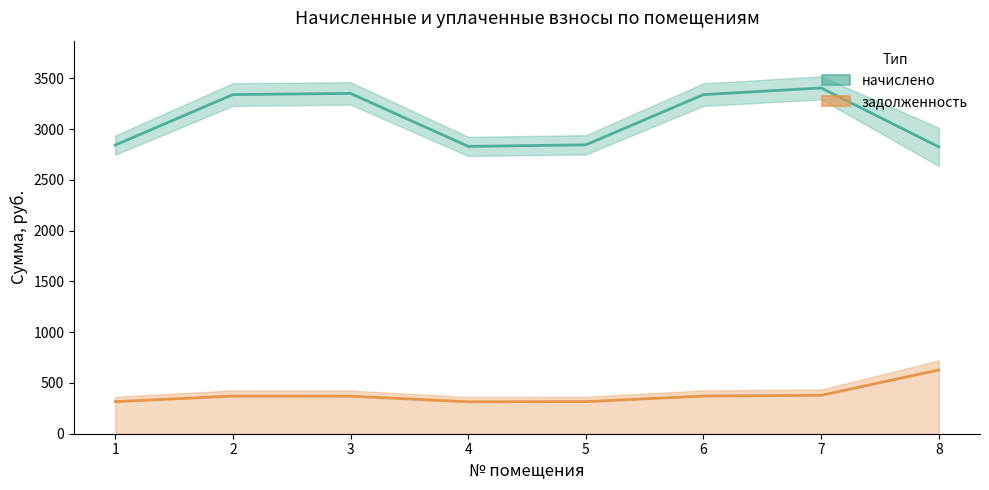

Which category has the lowest value across all series?

4